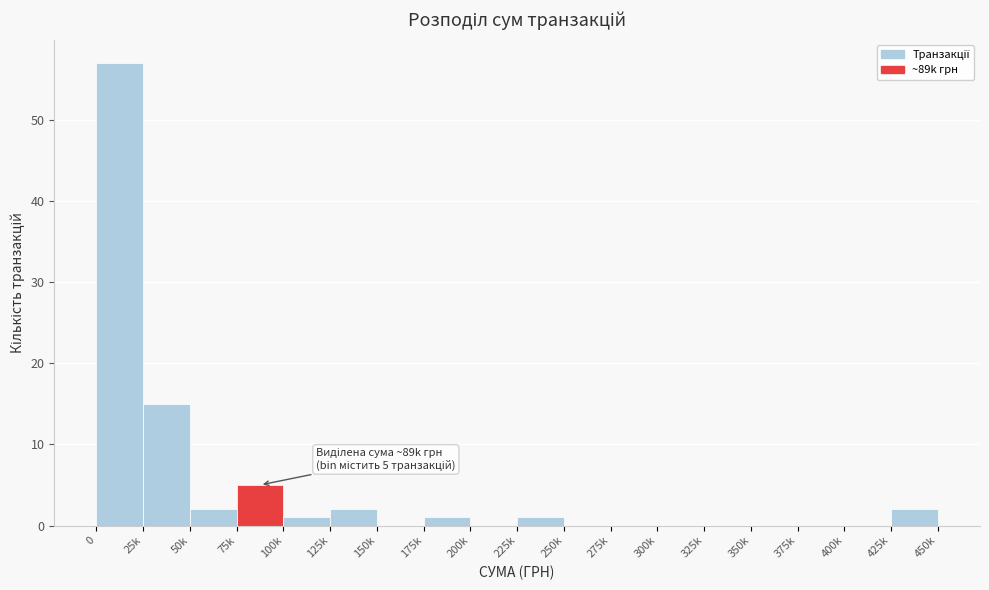

Reading left to right, extract all data points from this chart.

0=57	25k=15	50k=2	75k=5	100k=1	125k=2	150k=0	175k=1	200k=0	225k=1	250k=0	275k=0	300k=0	325k=0	350k=0	375k=0	400k=0	425k=2